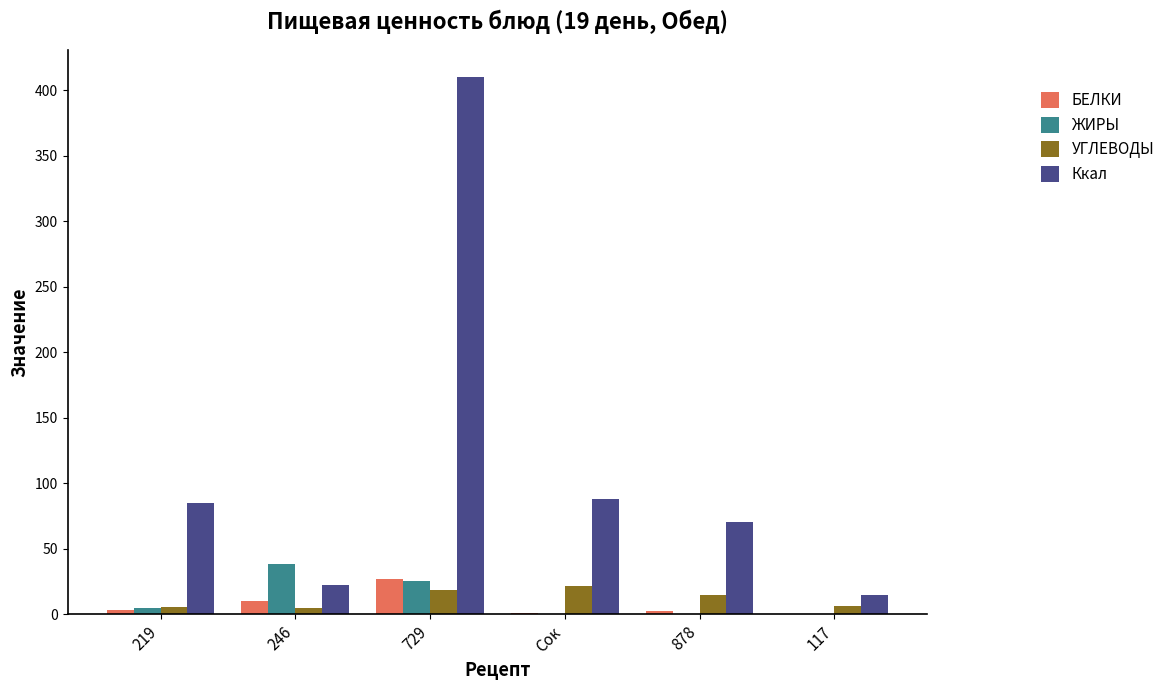

Does the chart contain stacked bars?

No